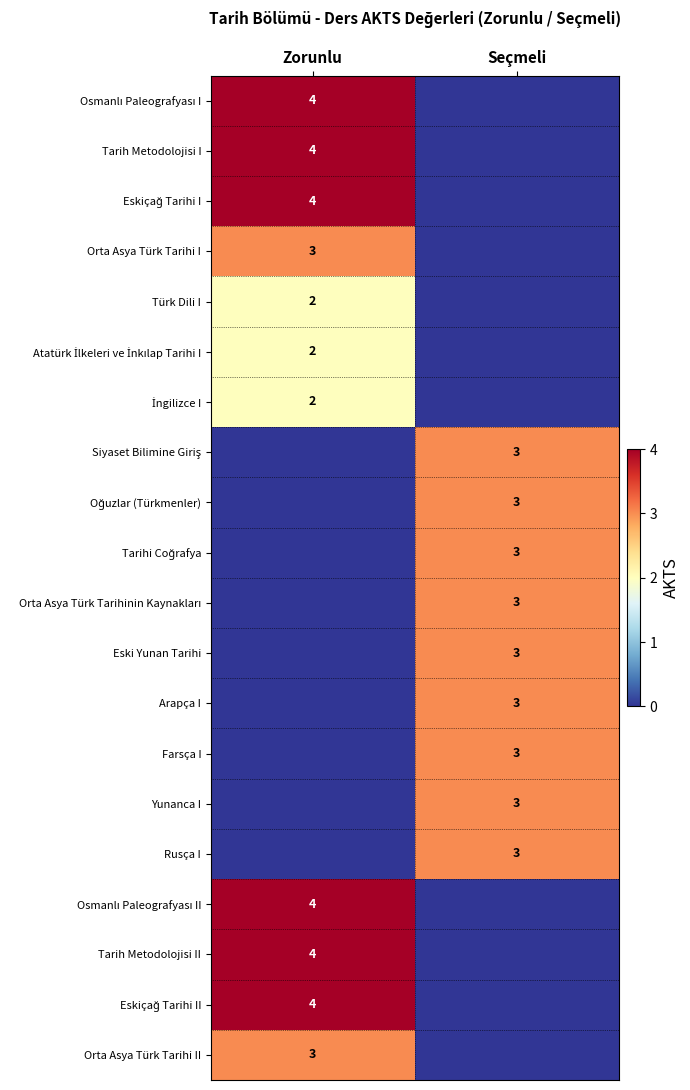

At how many categories does at least one series exceed 0?

2